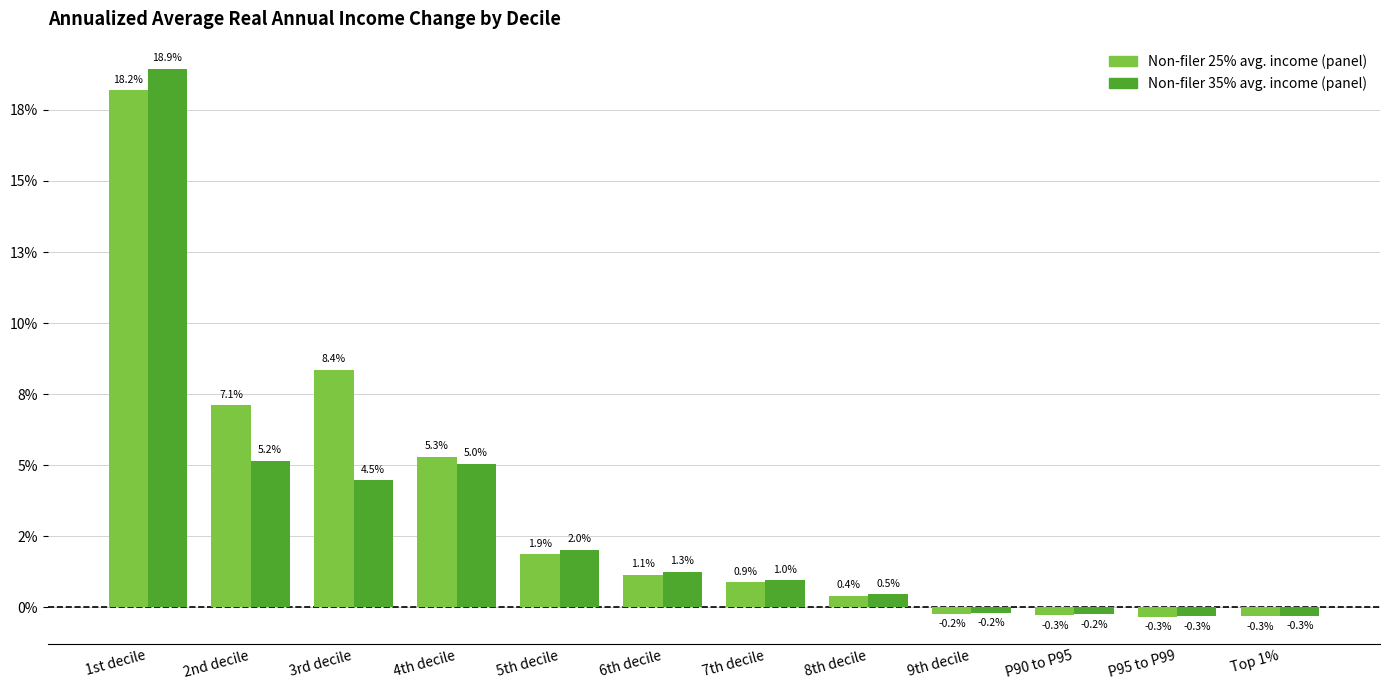

Does the chart contain stacked bars?

No